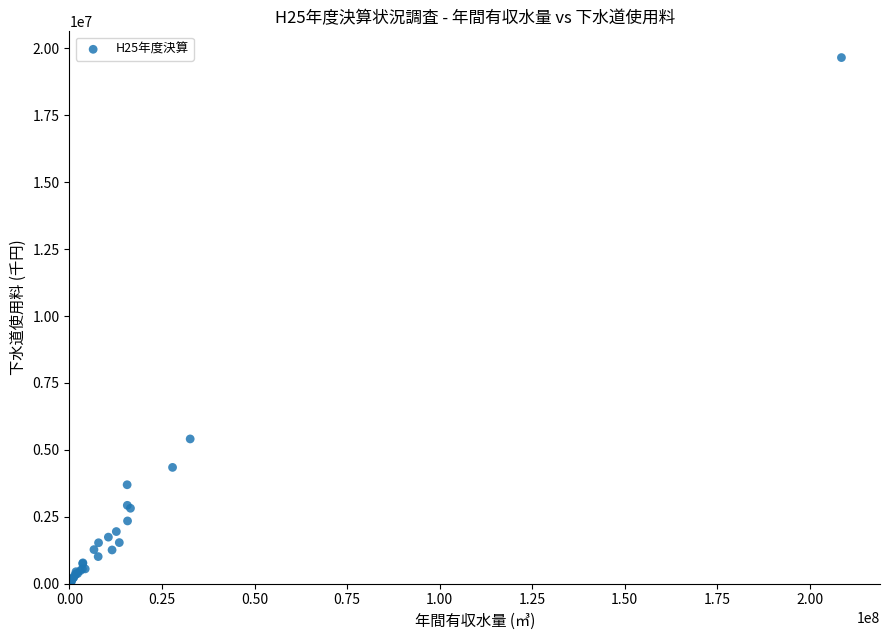

What Y value in the scatter plot is closest to 9850385?

5408353